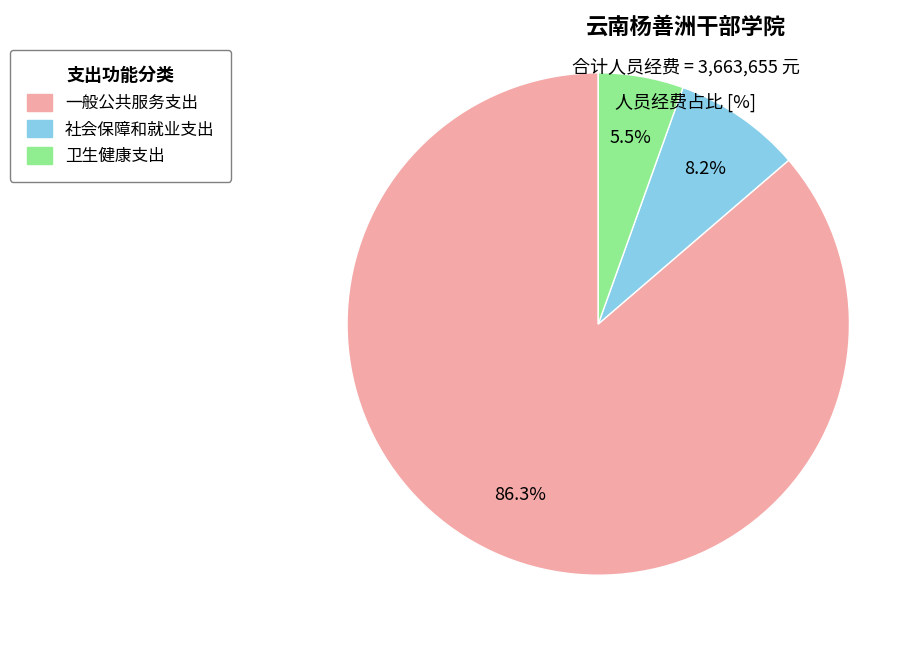

Does 社会保障和就业支出 account for over 50% of the chart?

No